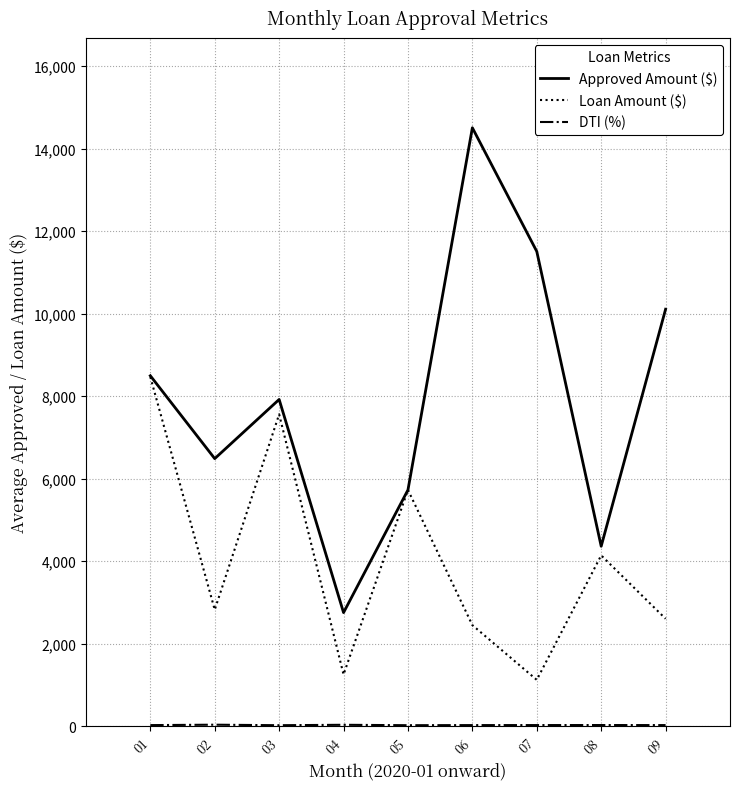

In Approved Amount ($), how many points are higher than both neighbors (excluding endpoints)?

2